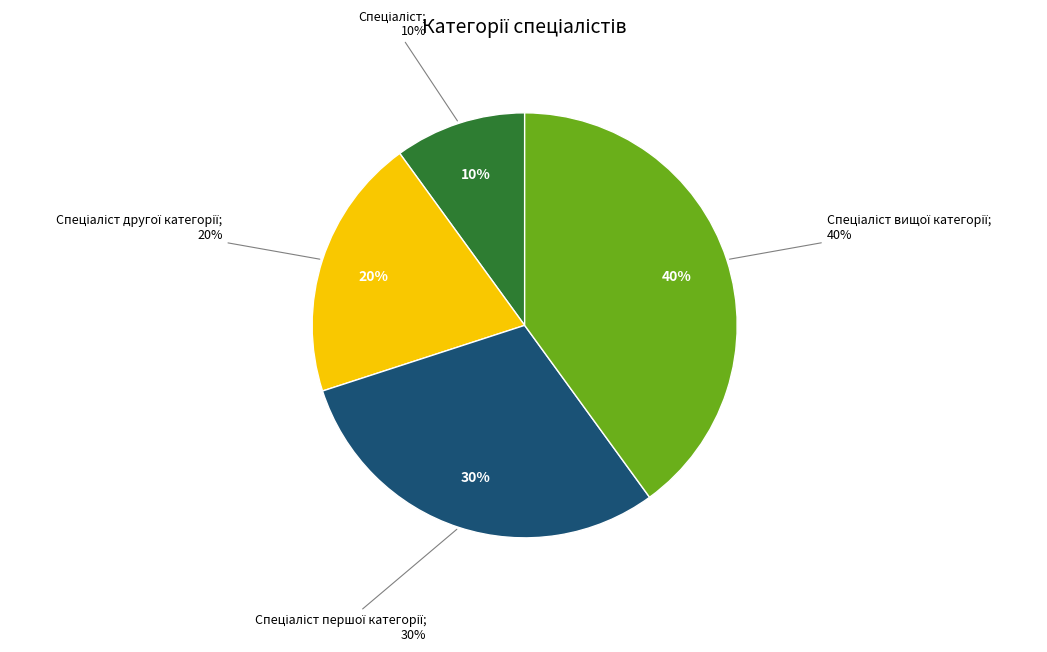

What is the ratio of the value at Спеціаліст другої категорії to the value at Спеціаліст першої категорії?

0.7